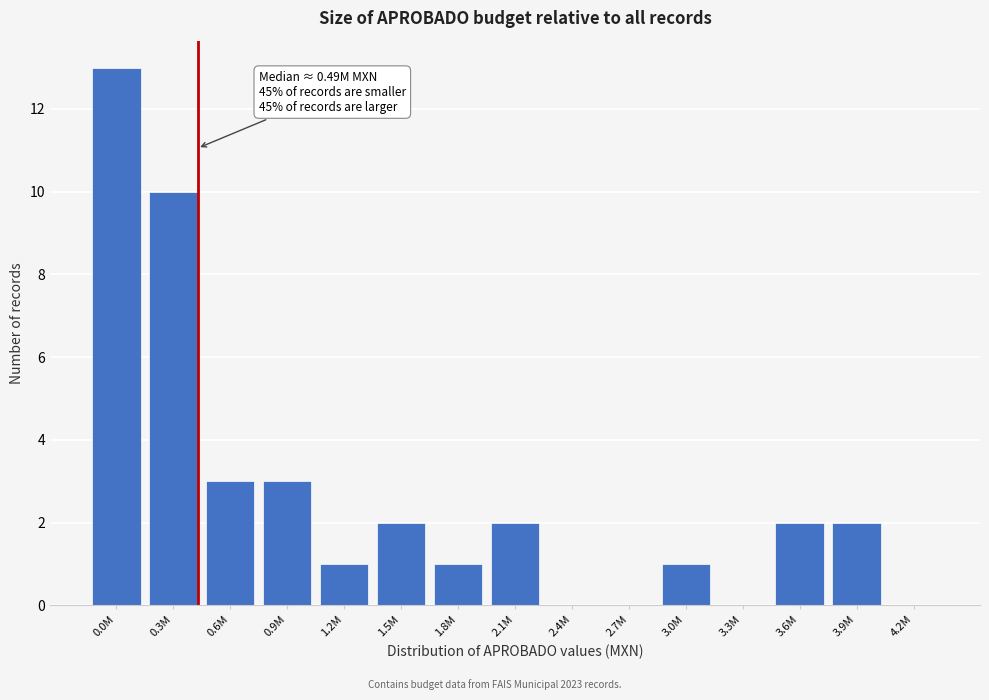

Reading right to left, extract all data points from this chart.

4.2M=0	3.9M=2	3.6M=2	3.3M=0	3.0M=1	2.7M=0	2.4M=0	2.1M=2	1.8M=1	1.5M=2	1.2M=1	0.9M=3	0.6M=3	0.3M=10	0.0M=13